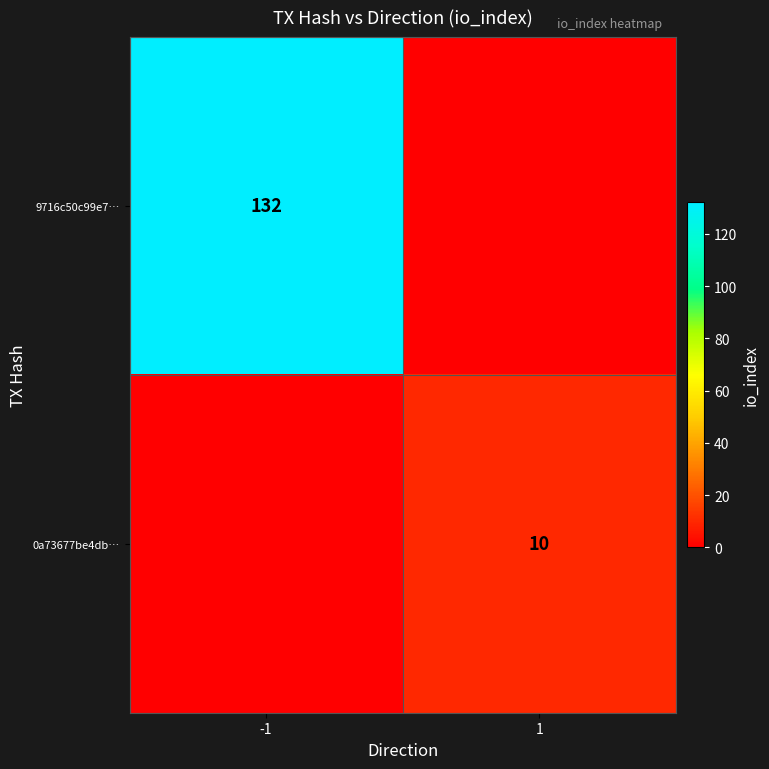

Is it true that 9716c50c99e7… equals 132 at -1?

True